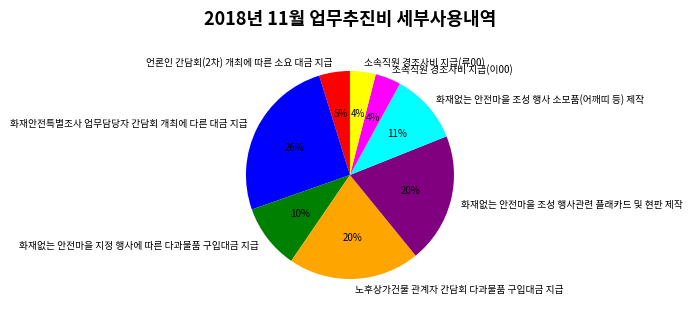

Which category has the biggest portion of the pie?

화재안전특별조사 업무담당자 간담회 개최에 다른 대금 지급